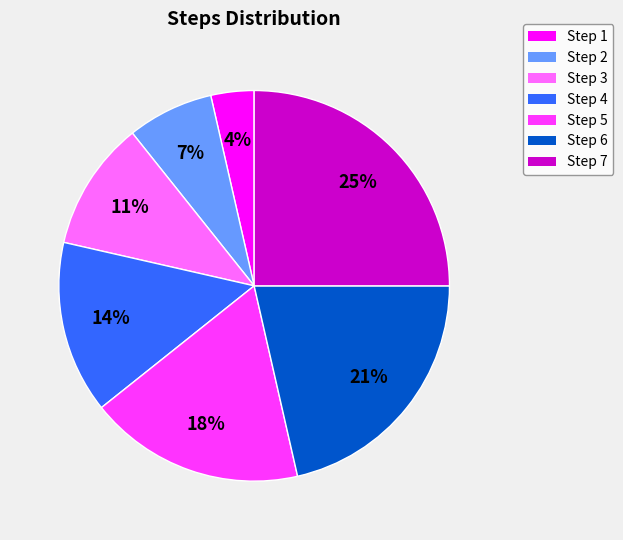

Rank the categories by value from lowest to highest.

Step 1, Step 2, Step 3, Step 4, Step 5, Step 6, Step 7